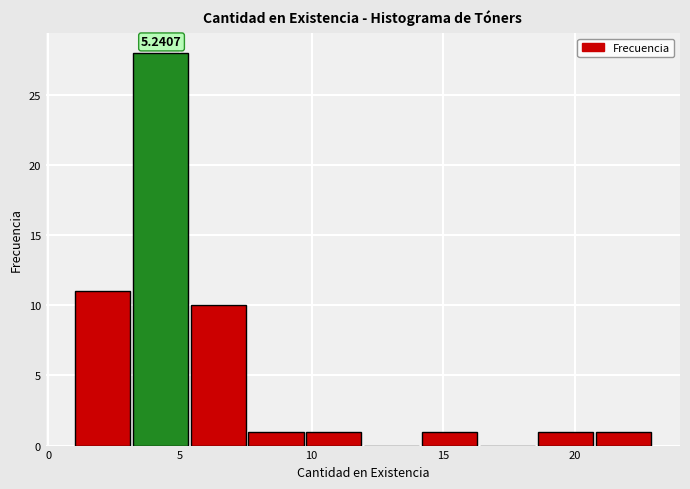

Over which range of the x-axis is the bar tallest?

3.2 to 5.4